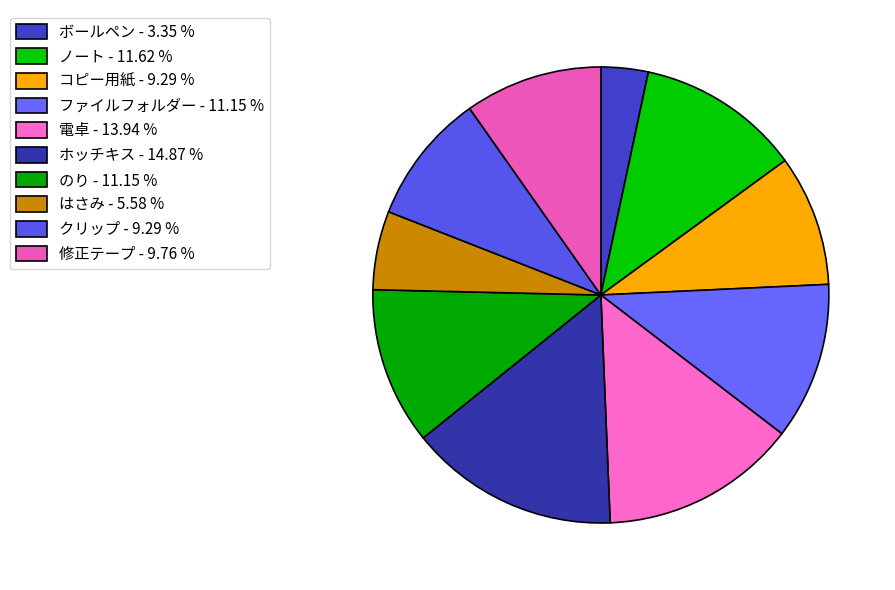

To the nearest percent, what is the combined percentage of コピー用紙 and のり?

20%